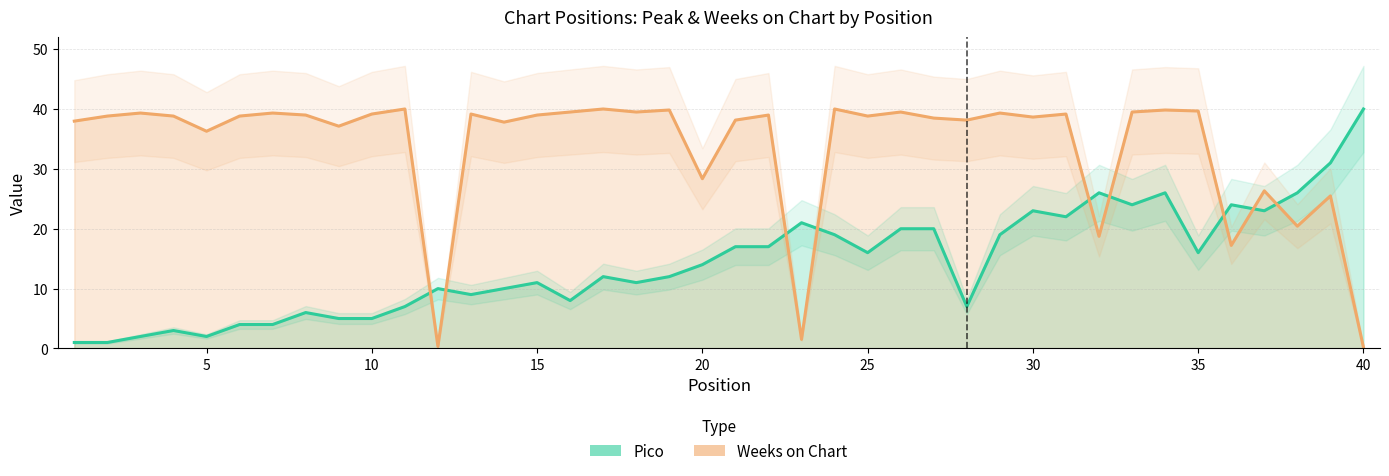

Which series has the largest range (max minus min)?

Weeks on Chart